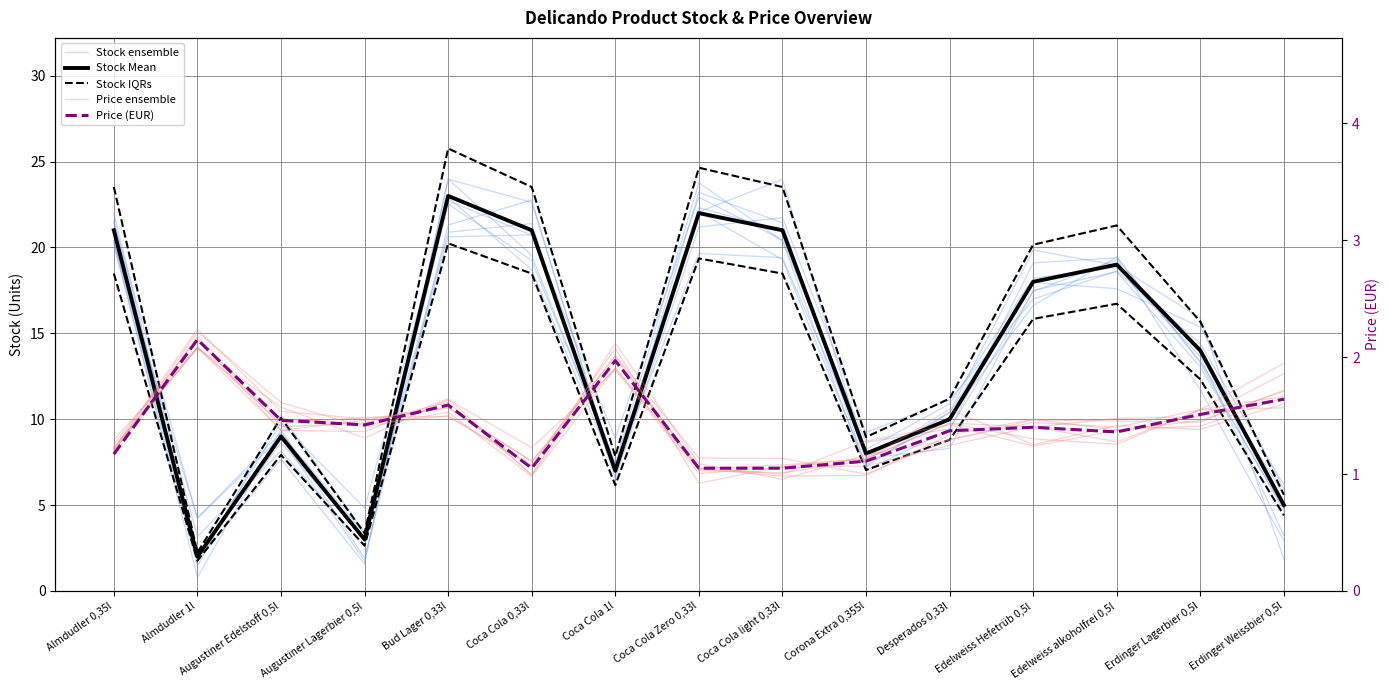

What is the sum of the Stock IQRs values at Edelweiss Hefetrüb 0,5l and Erdinger Lagerbier 0,5l?

35.8